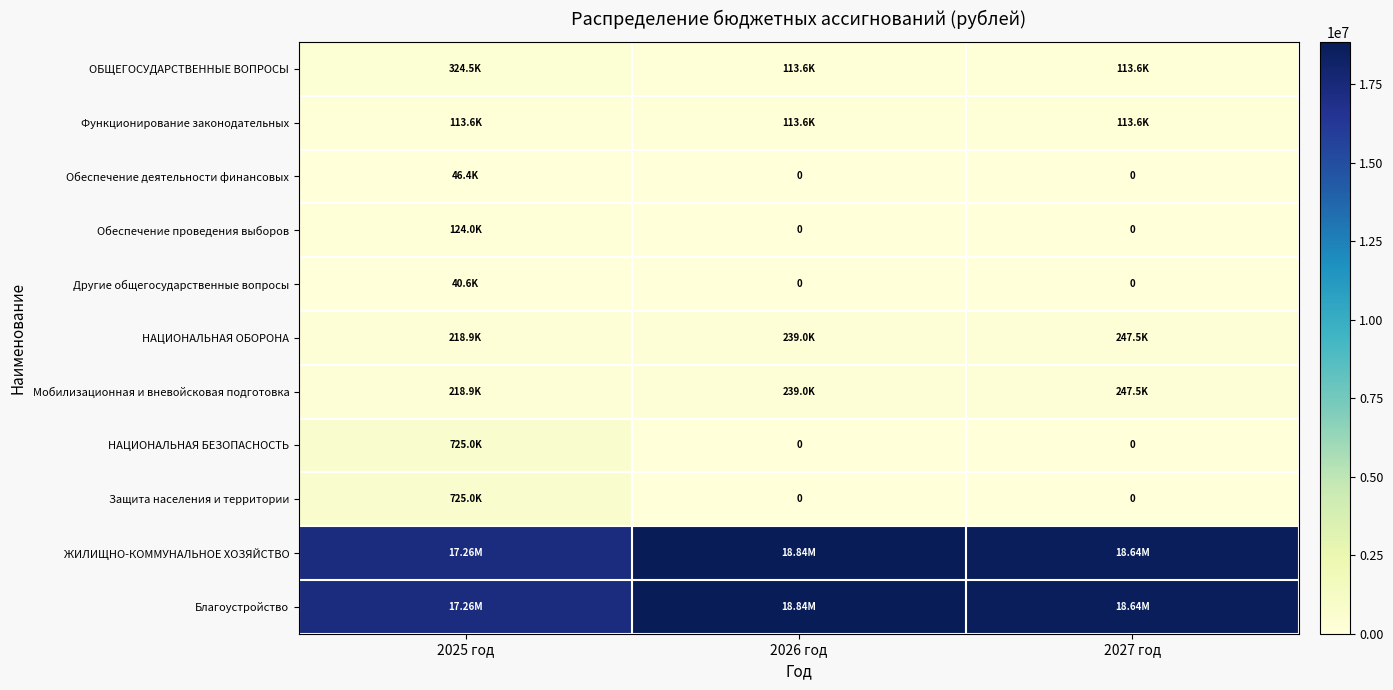

What is the sum of all Защита населения и территории values?

725000.0